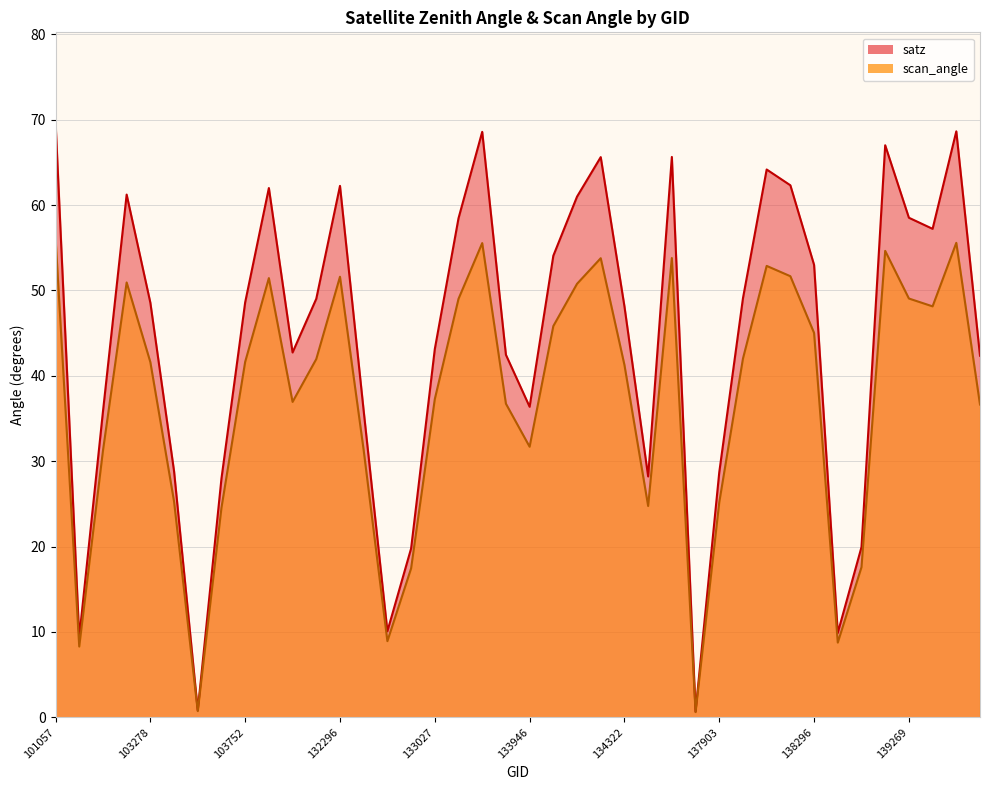

Reading left to right, extract all data points from this chart.

satz: 69.8	9.4	35.8	61.2	48.6	28.8	0.8	28.0	48.6	62.0	42.7	49.0	62.2	35.9	10.1	19.8	43.1	58.5	68.6	42.5	36.4	54.1	61.0	65.6	48.1	28.2	65.6	0.7	28.7	49.1	64.2	62.3	53.0	9.9	19.9	67.0	58.5	57.2	68.6	42.4
scan_angle: 56.2	8.3	31.2	50.9	41.6	25.3	0.7	24.5	41.6	51.4	36.9	42.0	51.6	31.3	8.9	17.4	37.3	49.0	55.5	36.7	31.7	45.8	50.8	53.8	41.3	24.8	53.8	0.6	25.2	42.0	52.9	51.7	45.0	8.8	17.6	54.6	49.0	48.1	55.6	36.6